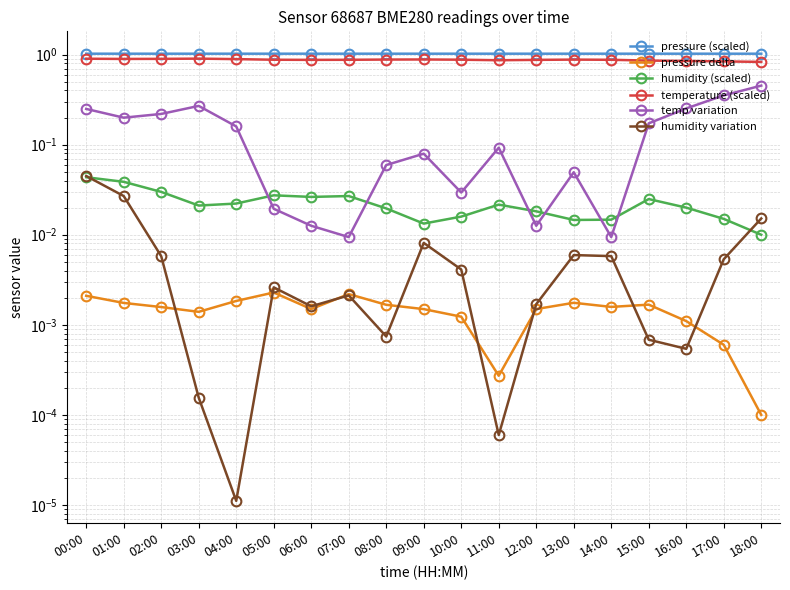

At which label is humidity (scaled) closest to 0?

18:00